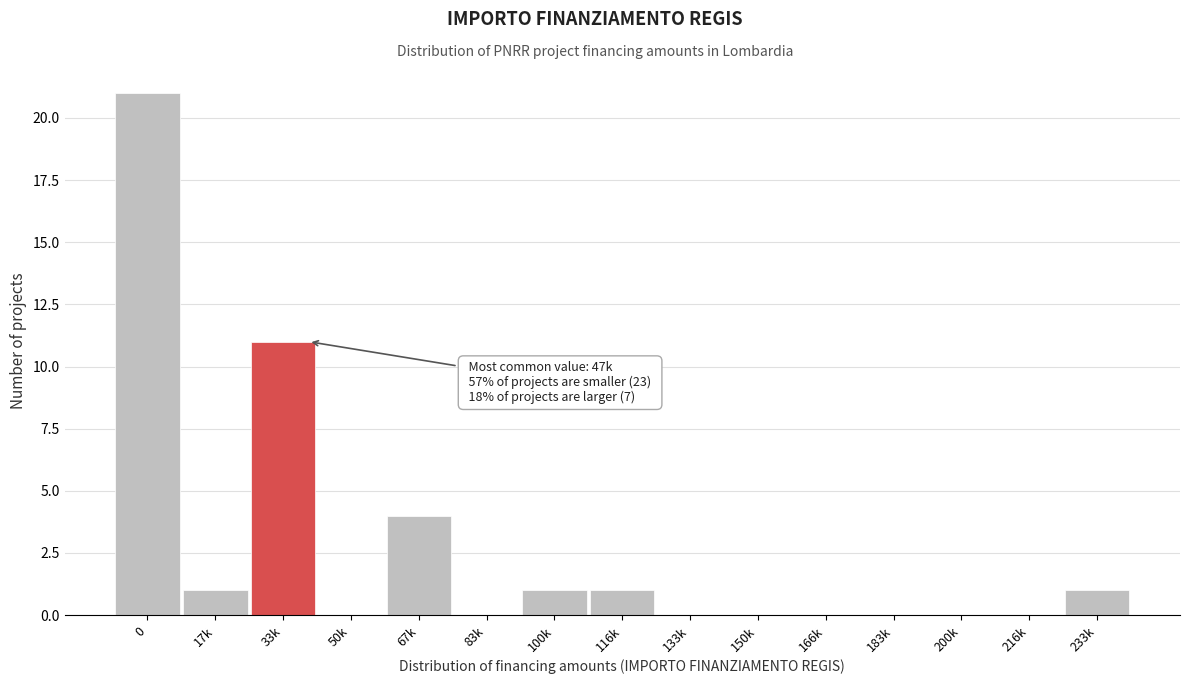

Reading left to right, extract all data points from this chart.

0=21	17k=1	33k=11	50k=0	67k=4	83k=0	100k=1	116k=1	133k=0	150k=0	166k=0	183k=0	200k=0	216k=0	233k=1